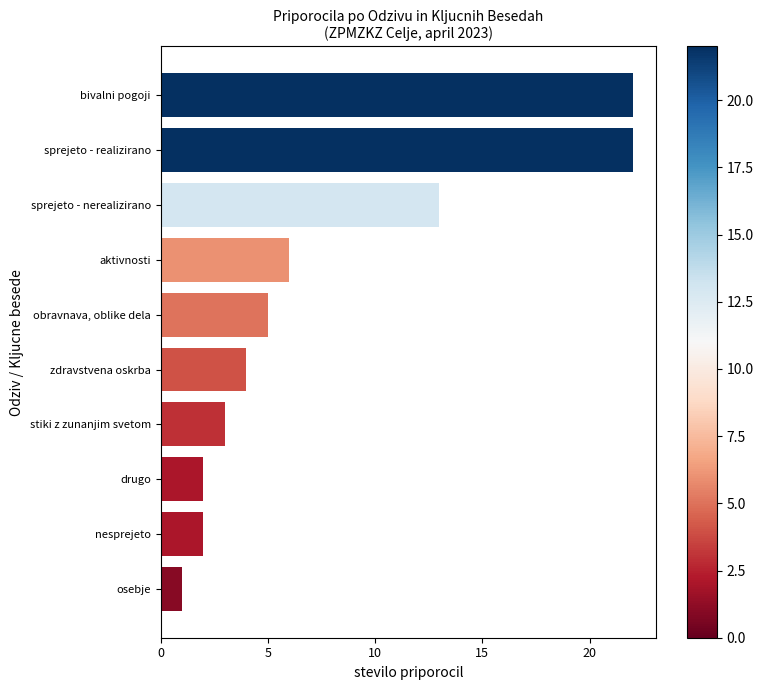

What is the change in value from nesprejeto to zdravstvena oskrba?

+2